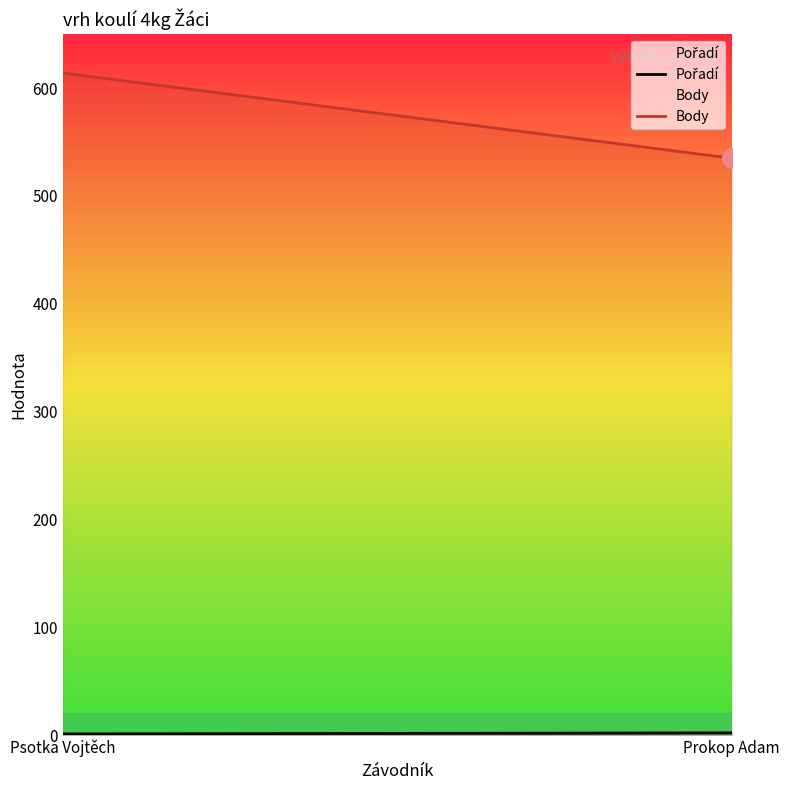

True or false: Pořadí has a value of 2 at Prokop Adam.

True